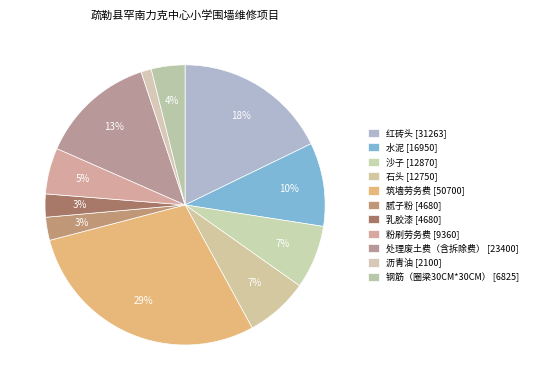

To the nearest percent, what is the difference between the 钢筋（圈梁30CM*30CM） and 腻子粉 slice percentages?

1%